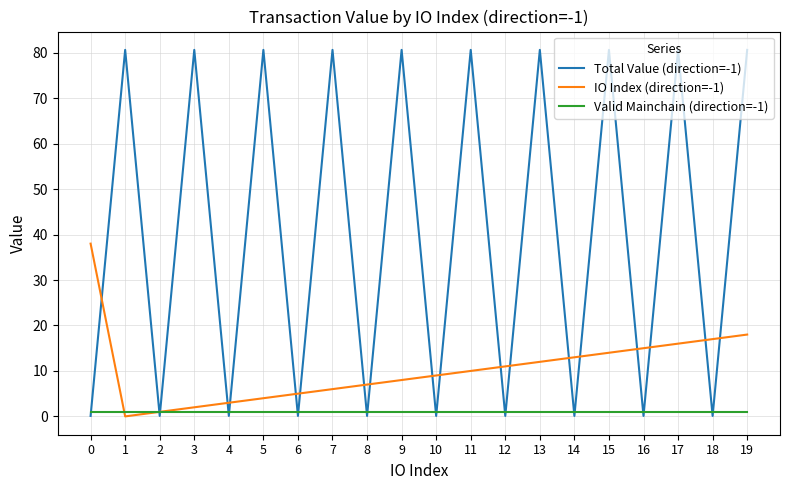

Rank the series by their average value, from lowest to highest.

Valid Mainchain (direction=-1), IO Index (direction=-1), Total Value (direction=-1)